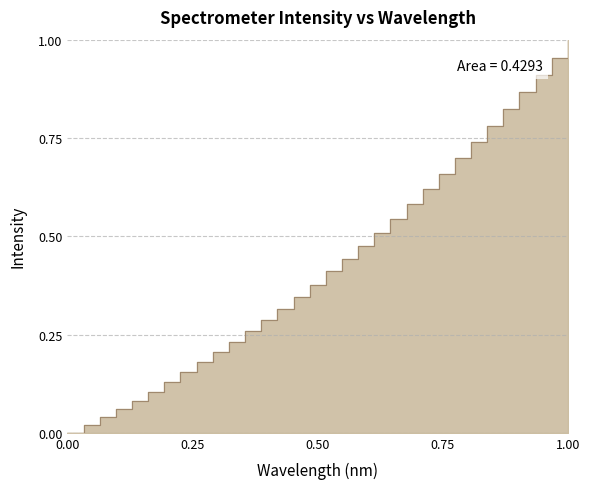

Reading left to right, transcribe all the data shown in this chart.

0.0	0.0	0.0	0.1	0.1	0.1	0.1	0.2	0.2	0.2	0.2	0.3	0.3	0.3	0.3	0.4	0.4	0.4	0.5	0.5	0.5	0.6	0.6	0.7	0.7	0.7	0.8	0.8	0.9	0.9	1.0	1.0